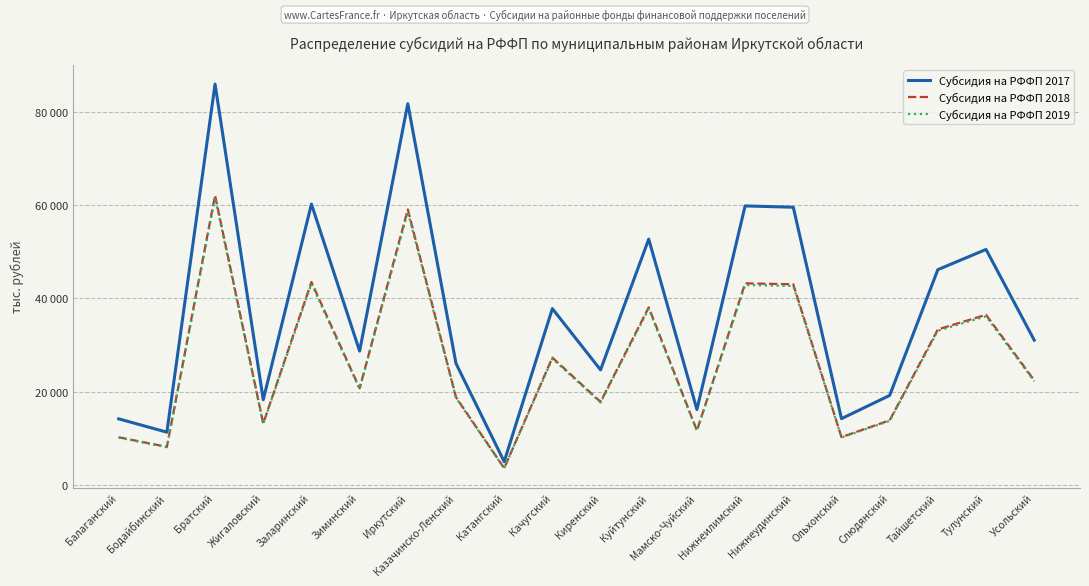

At how many categories does at least one series exceed 84811?

1